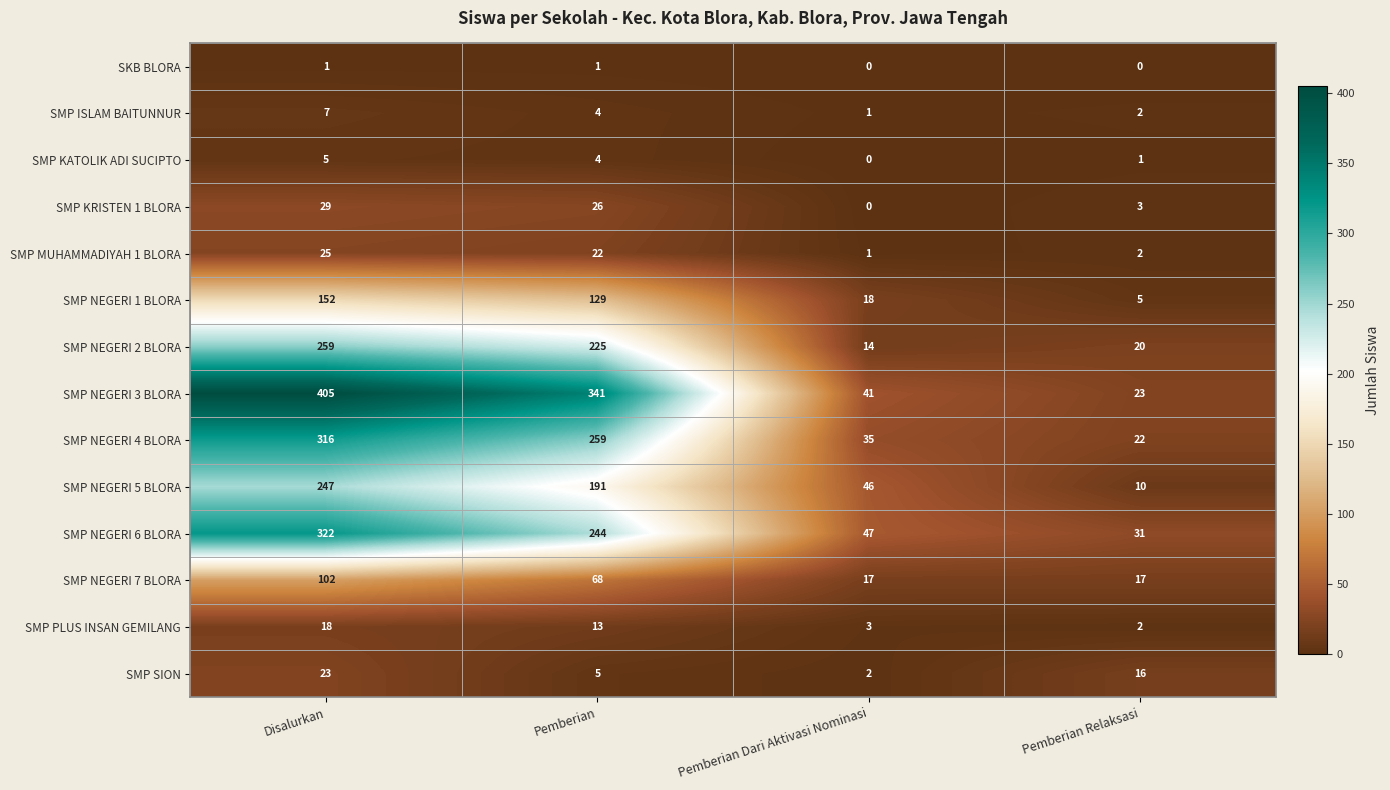

List the series in order of their peak value, lowest first.

SKB BLORA, SMP KATOLIK ADI SUCIPTO, SMP ISLAM BAITUNNUR, SMP PLUS INSAN GEMILANG, SMP SION, SMP MUHAMMADIYAH 1 BLORA, SMP KRISTEN 1 BLORA, SMP NEGERI 7 BLORA, SMP NEGERI 1 BLORA, SMP NEGERI 5 BLORA, SMP NEGERI 2 BLORA, SMP NEGERI 4 BLORA, SMP NEGERI 6 BLORA, SMP NEGERI 3 BLORA